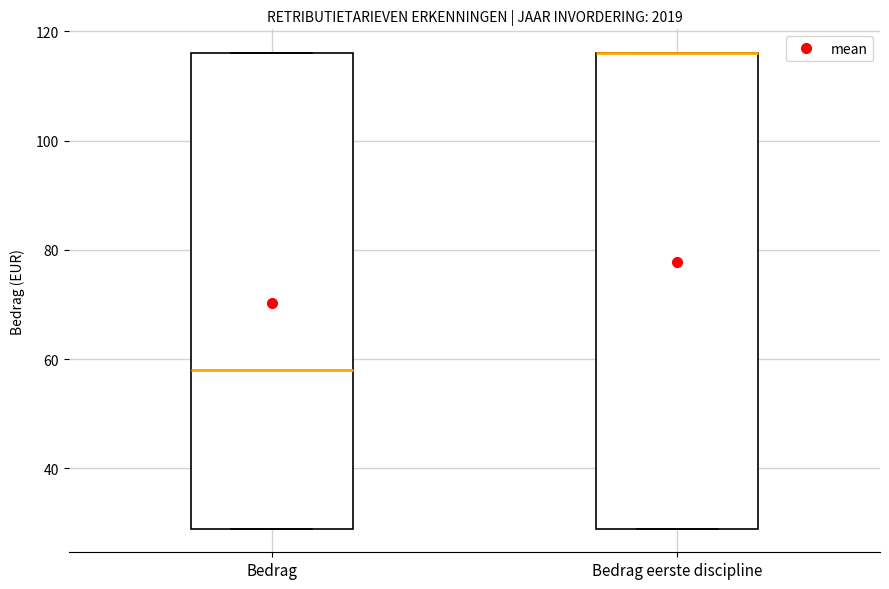

Reading left to right, read every box against the y-axis: the position of its median line, the range the box covers, and the ends of its whiskers. The values are not printed on the chart, so give them approximately, as read against the axis.

Bedrag: median 58, box 30 to 116, whiskers 30 to 116
Bedrag eerste discipline: median 116 (drawn on the box's upper edge), box 30 to 116, whiskers 30 to 116